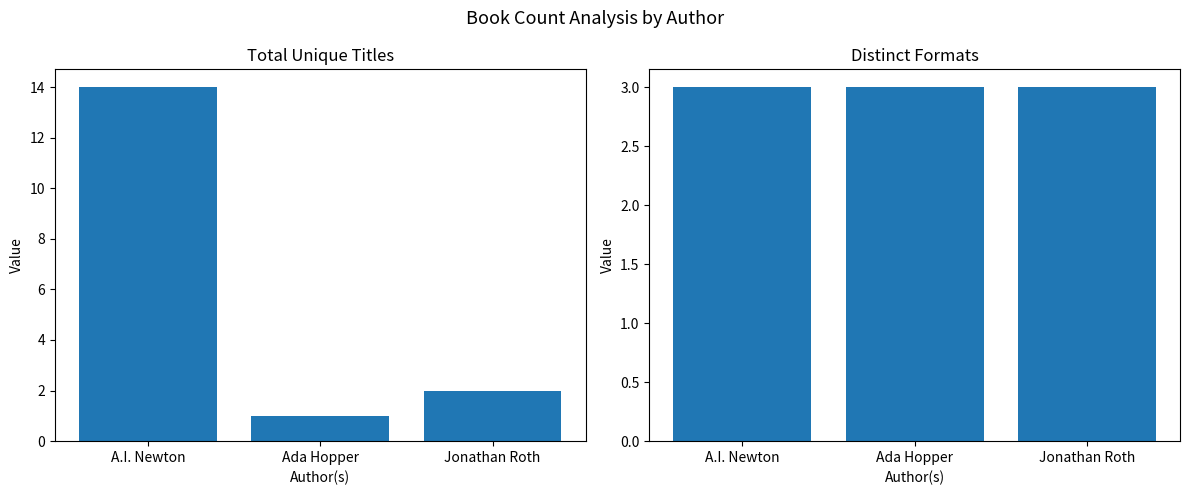

What is the smallest value displayed?

1